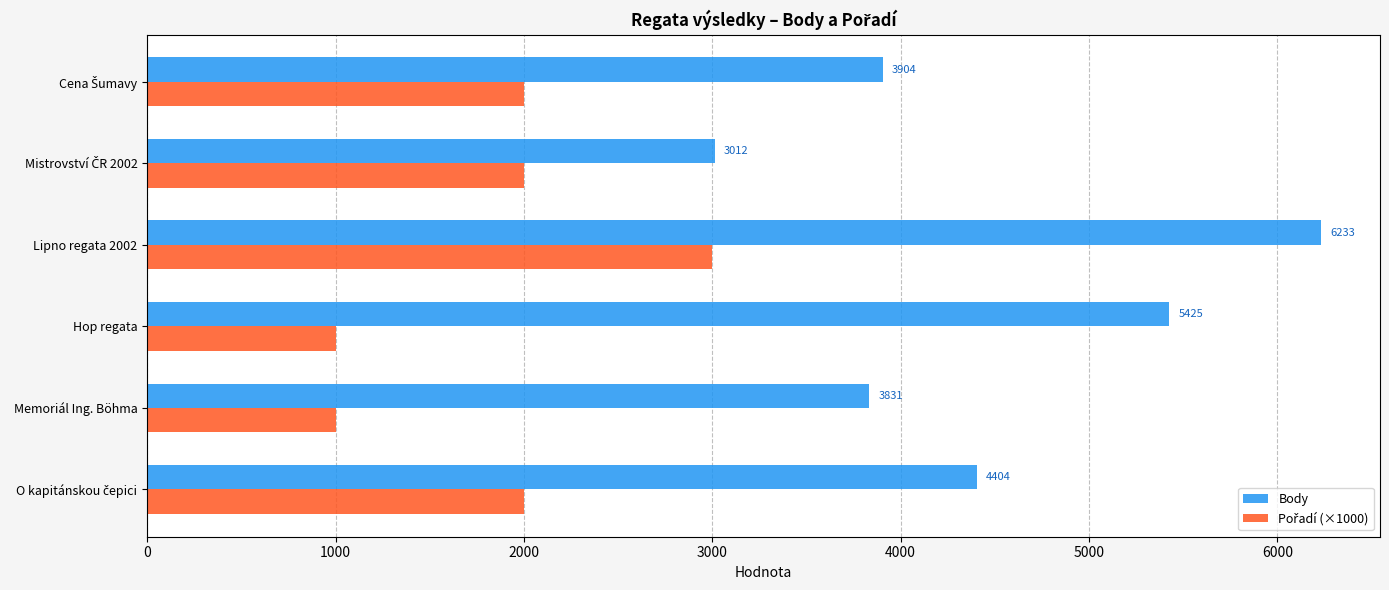

Which series has the widest spread of values?

Body